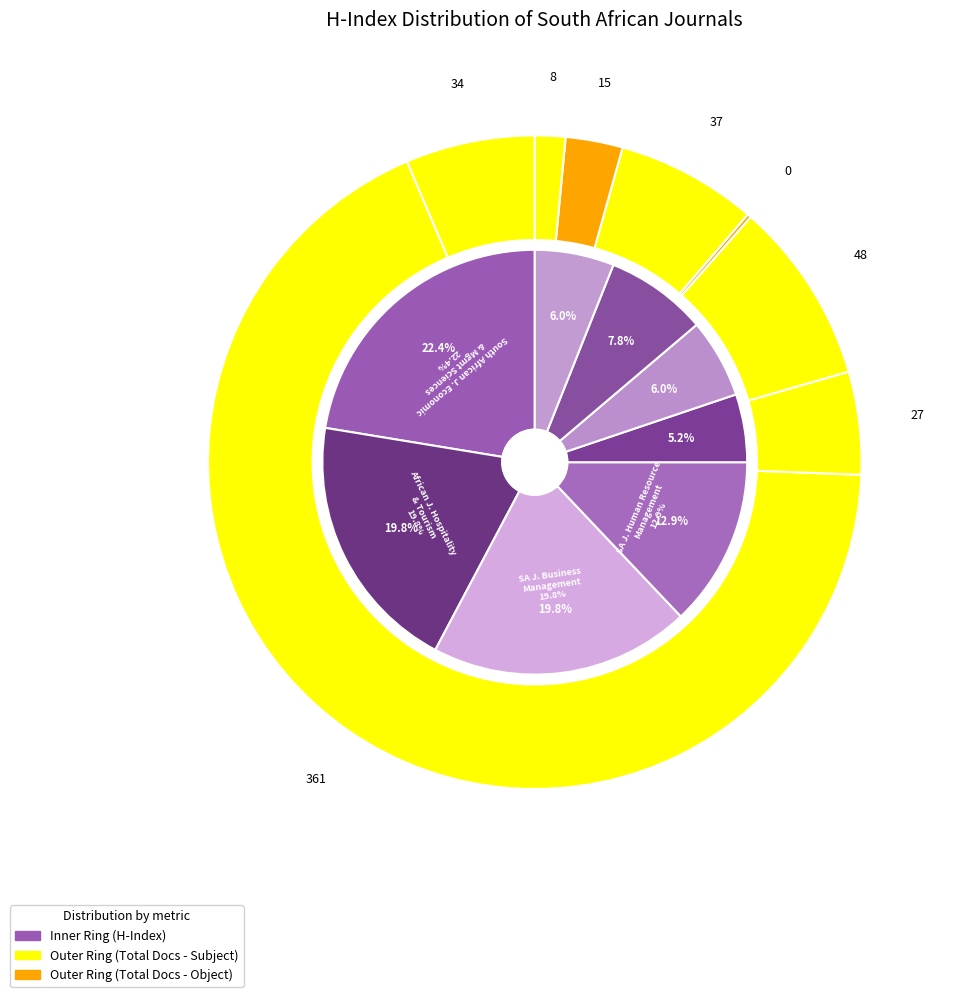

Is the sum of SA Journal of Human Resource Management and Journal of Transport and Supply Chain Management greater than half?

No